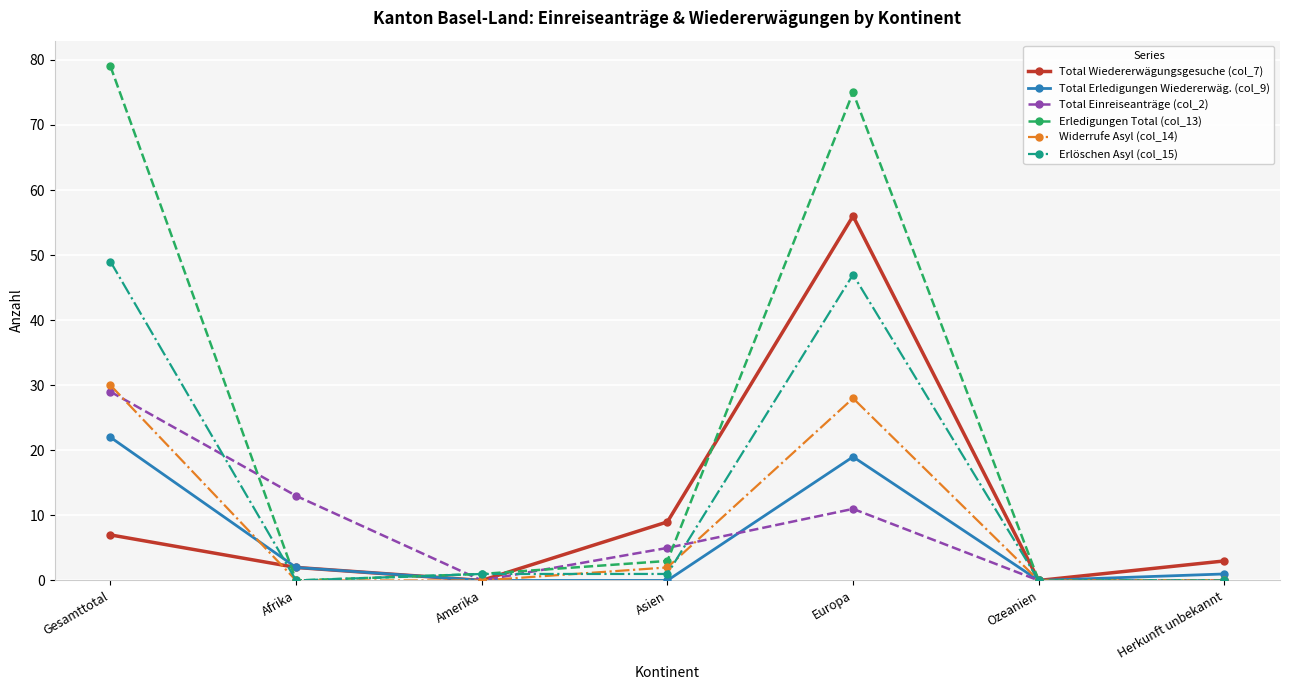

What is the greatest value displayed?

79